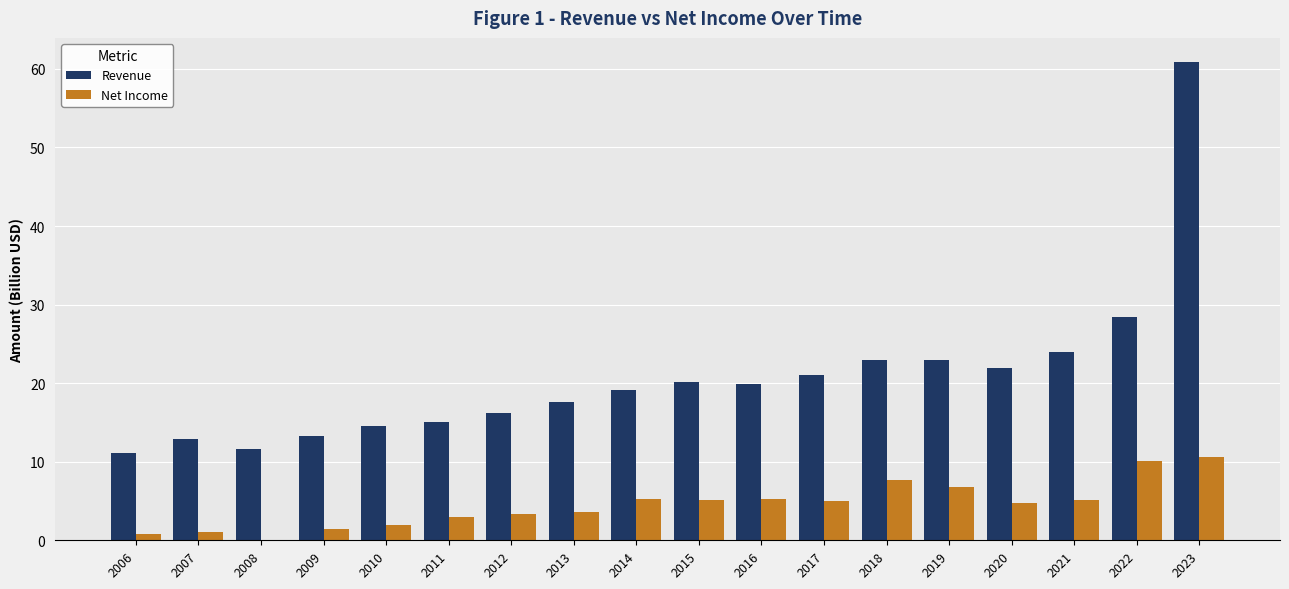

Are the bars horizontal?

No